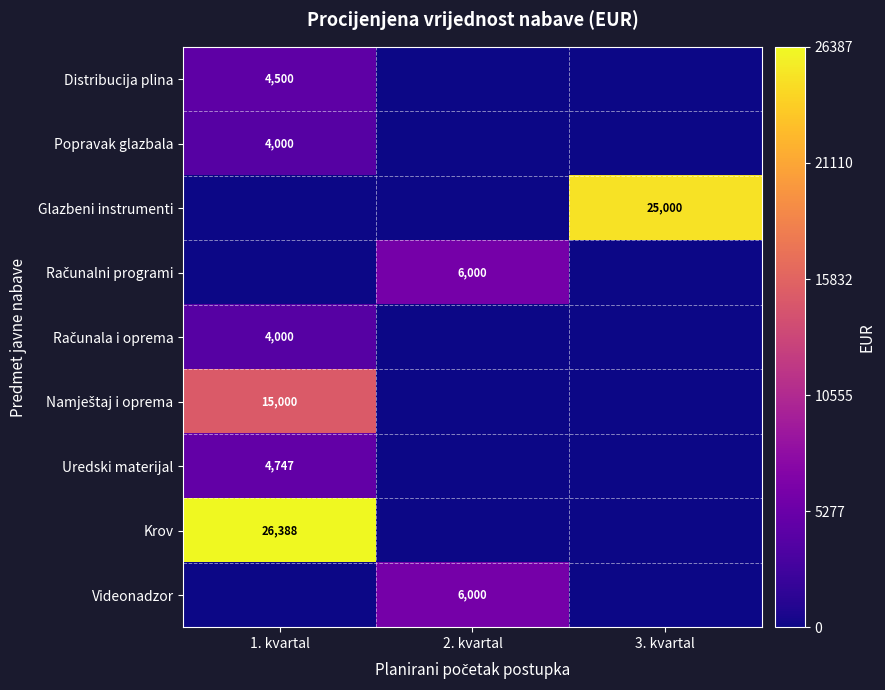

Between 2. kvartal and 3. kvartal, which is larger?

2. kvartal